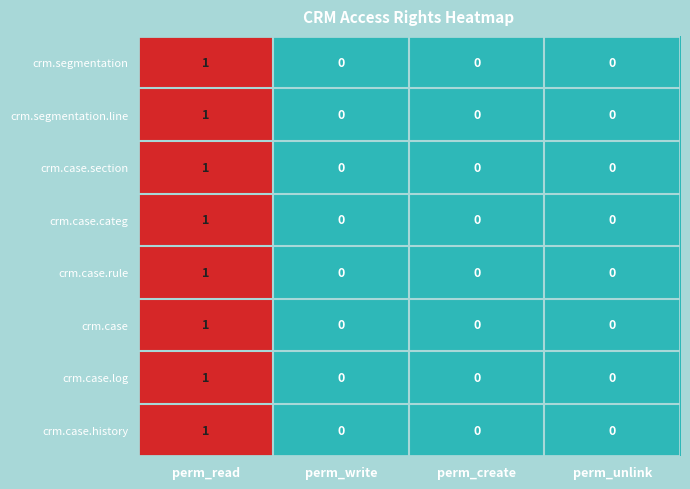

At which category is the sum across all series the highest?

perm_read